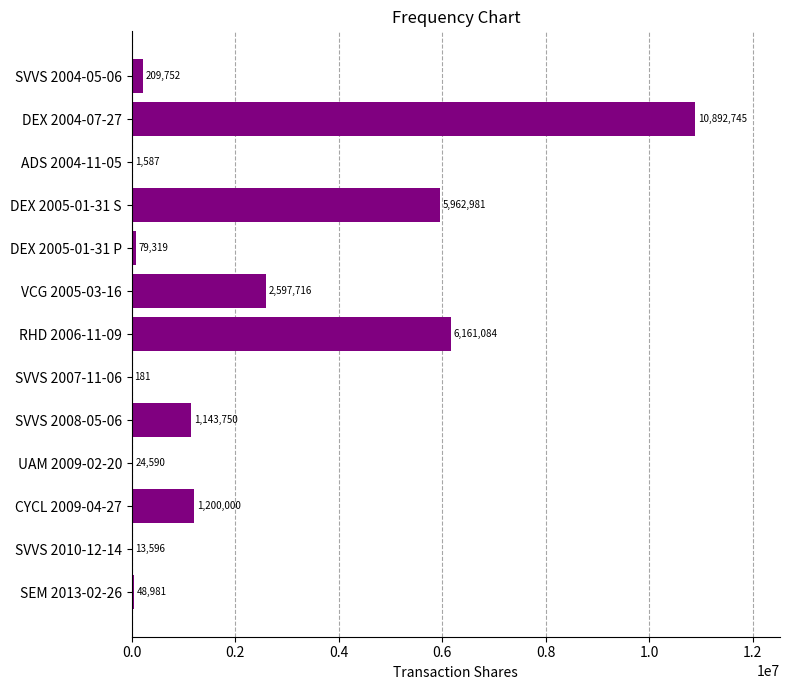

What is the greatest value displayed?

10892745